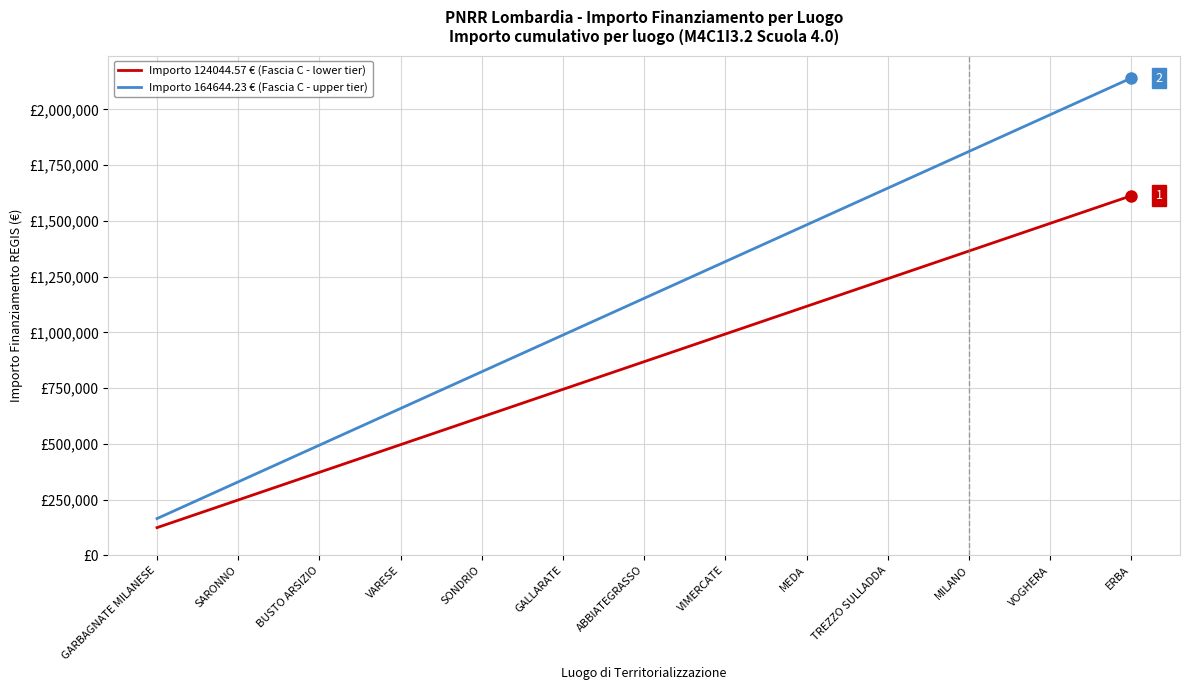

Rank the series by their maximum value, from lowest to highest.

Importo 124044.57 € (Fascia C - lower tier), Importo 164644.23 € (Fascia C - upper tier)